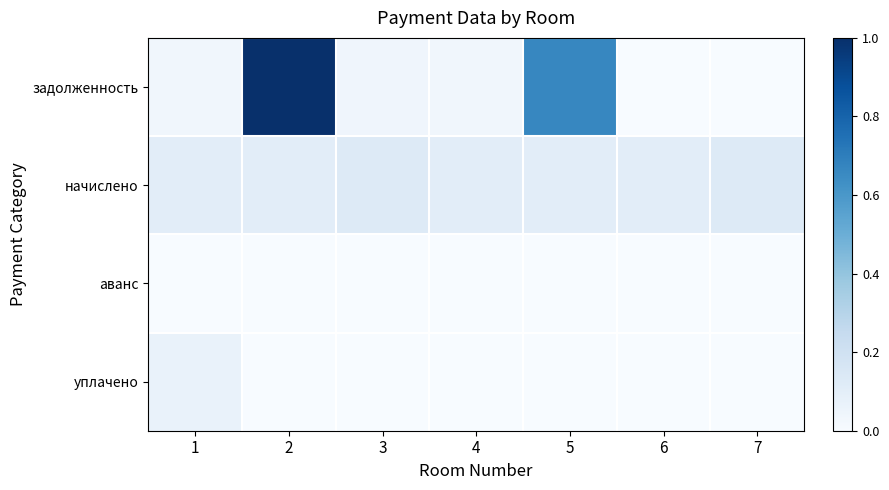

What is the spread (max minus min) of values at 6?

0.1